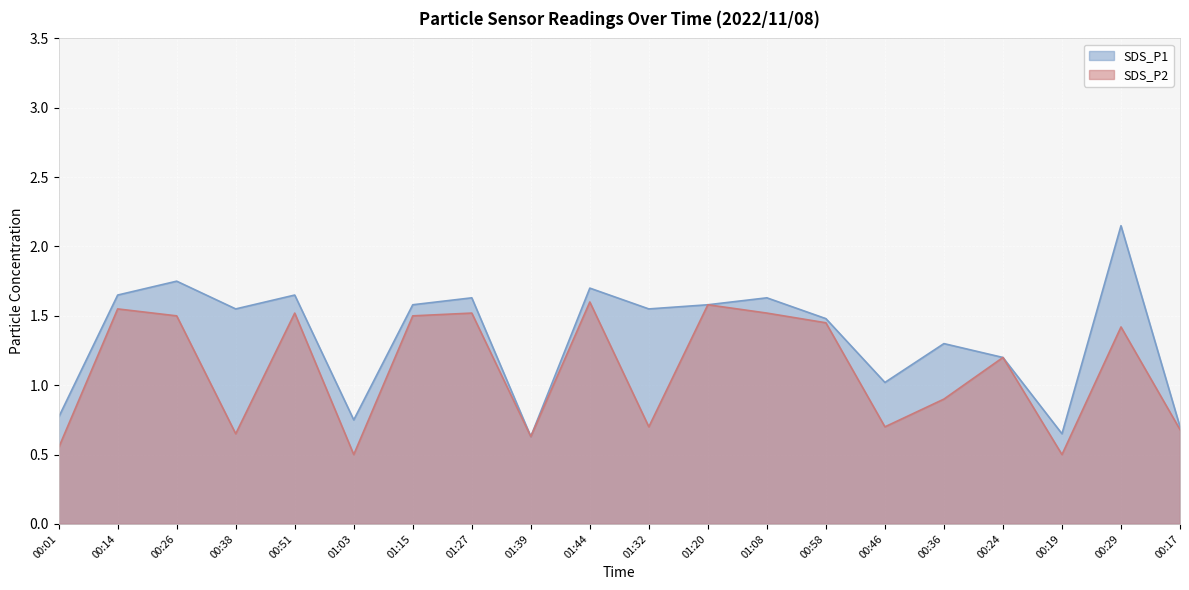

Where is SDS_P1 nearest to the value 1?

00:46